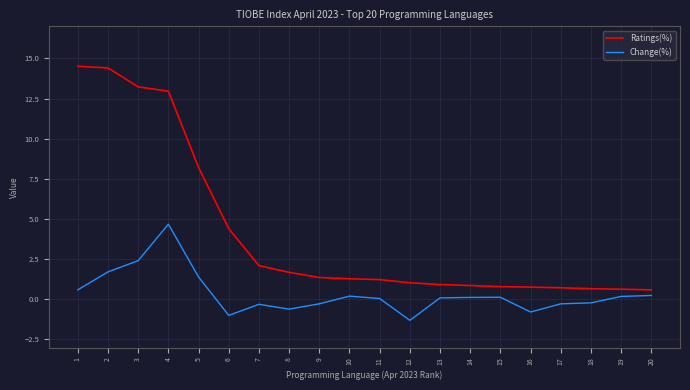

Which series has the largest total across all categories?

Ratings(%)